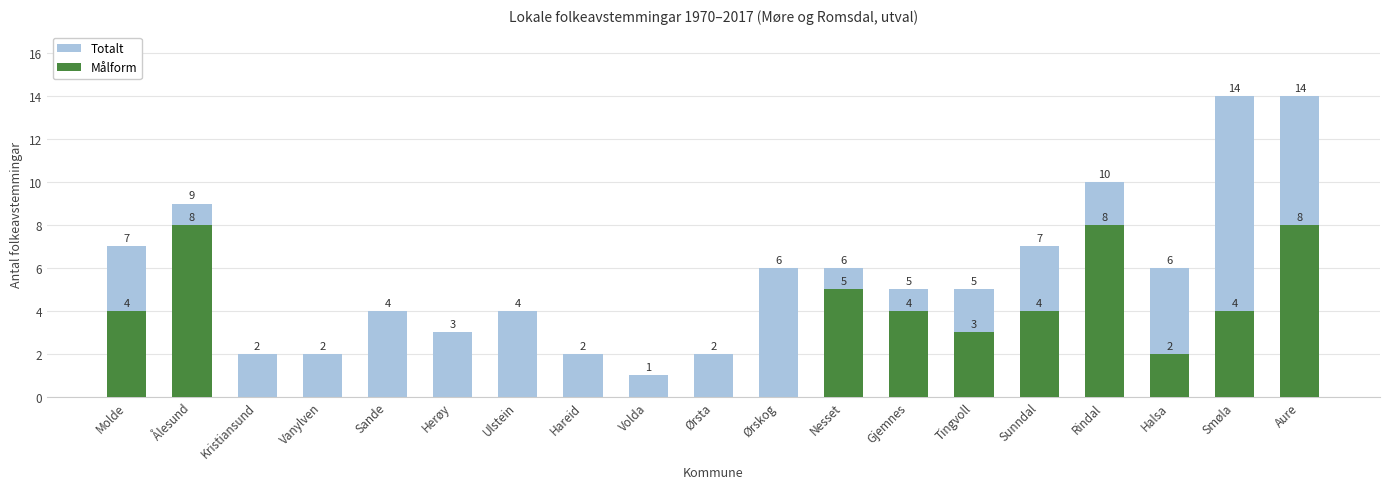

At which category is the sum across all series the highest?

Aure